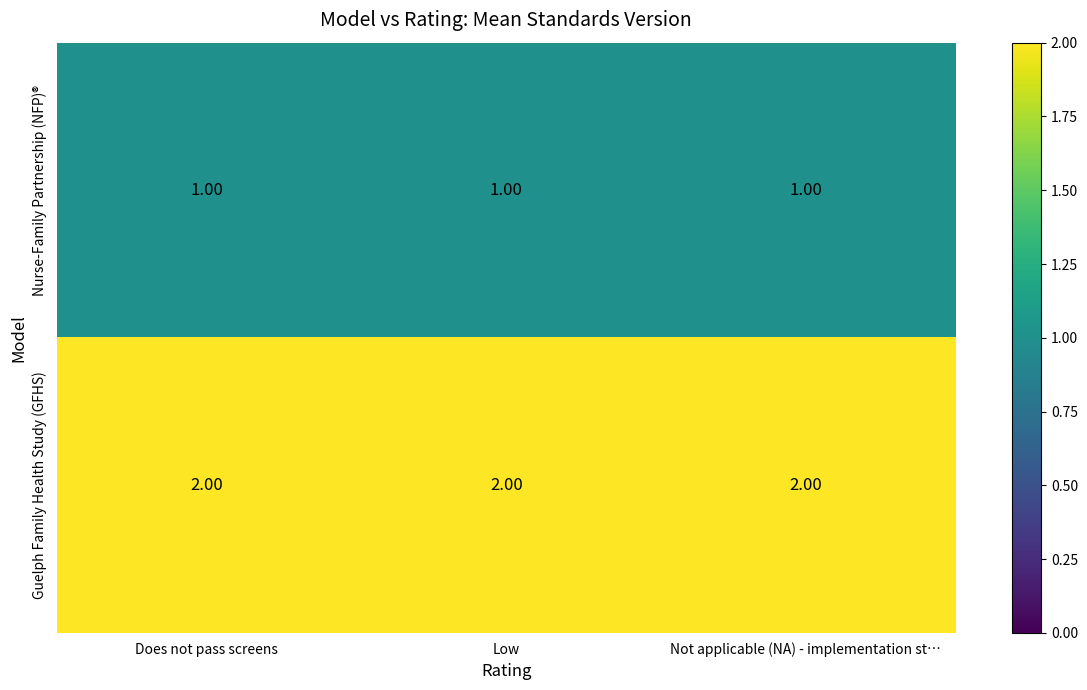

List the series in order of their overall mean, lowest first.

Nurse-Family Partnership (NFP)®, Guelph Family Health Study (GFHS)